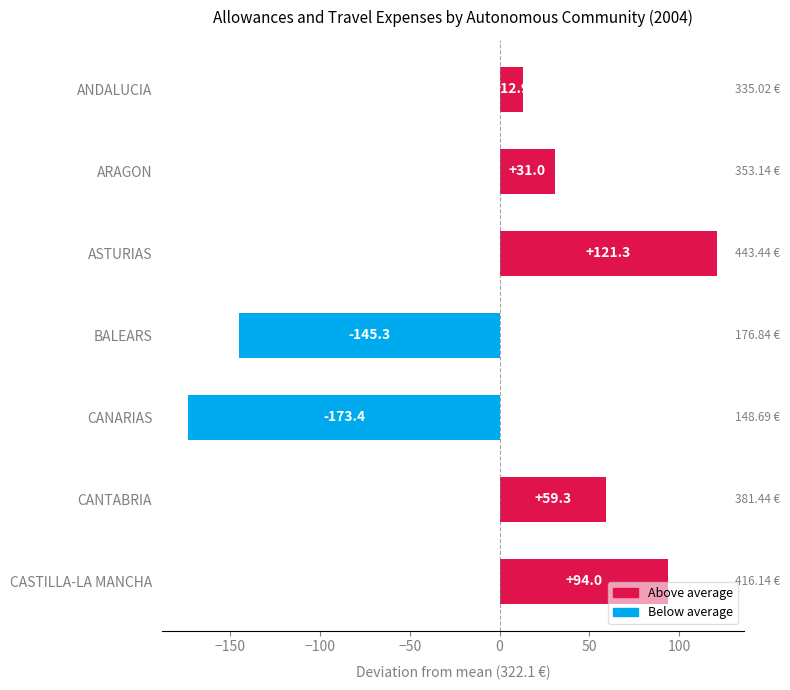

Rank the categories by value from lowest to highest.

CANARIAS, BALEARS, ANDALUCIA, ARAGON, CANTABRIA, CASTILLA-LA MANCHA, ASTURIAS